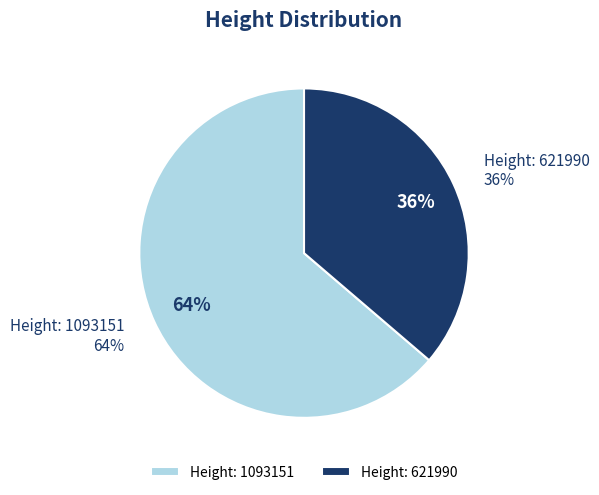

Which slice is the largest?

1093151